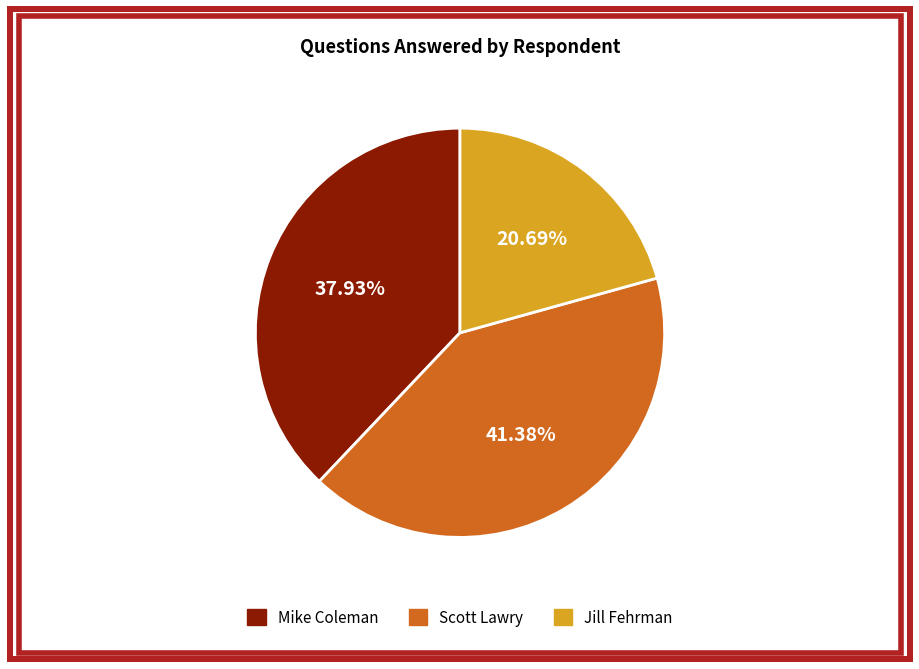

To the nearest percent, what is the difference between the largest and smallest slice percentages?

21%